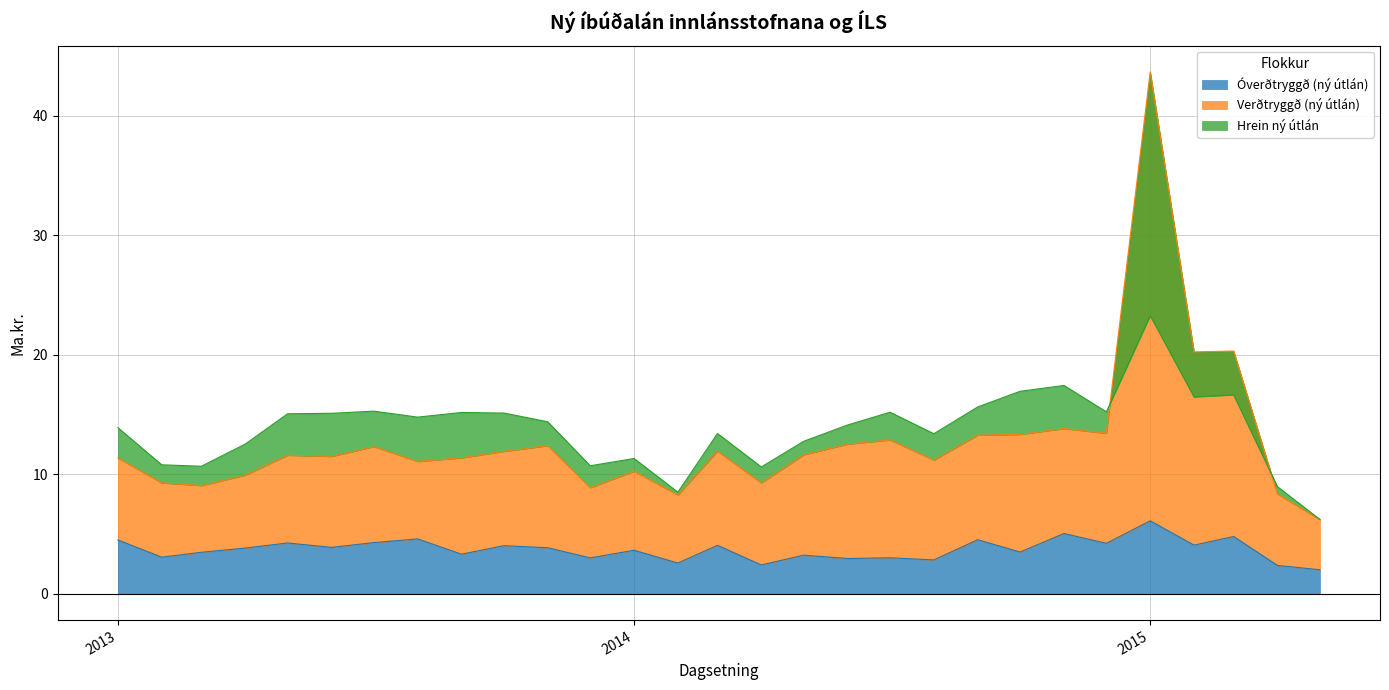

What is the label of the 14th point from the left?

2014-02